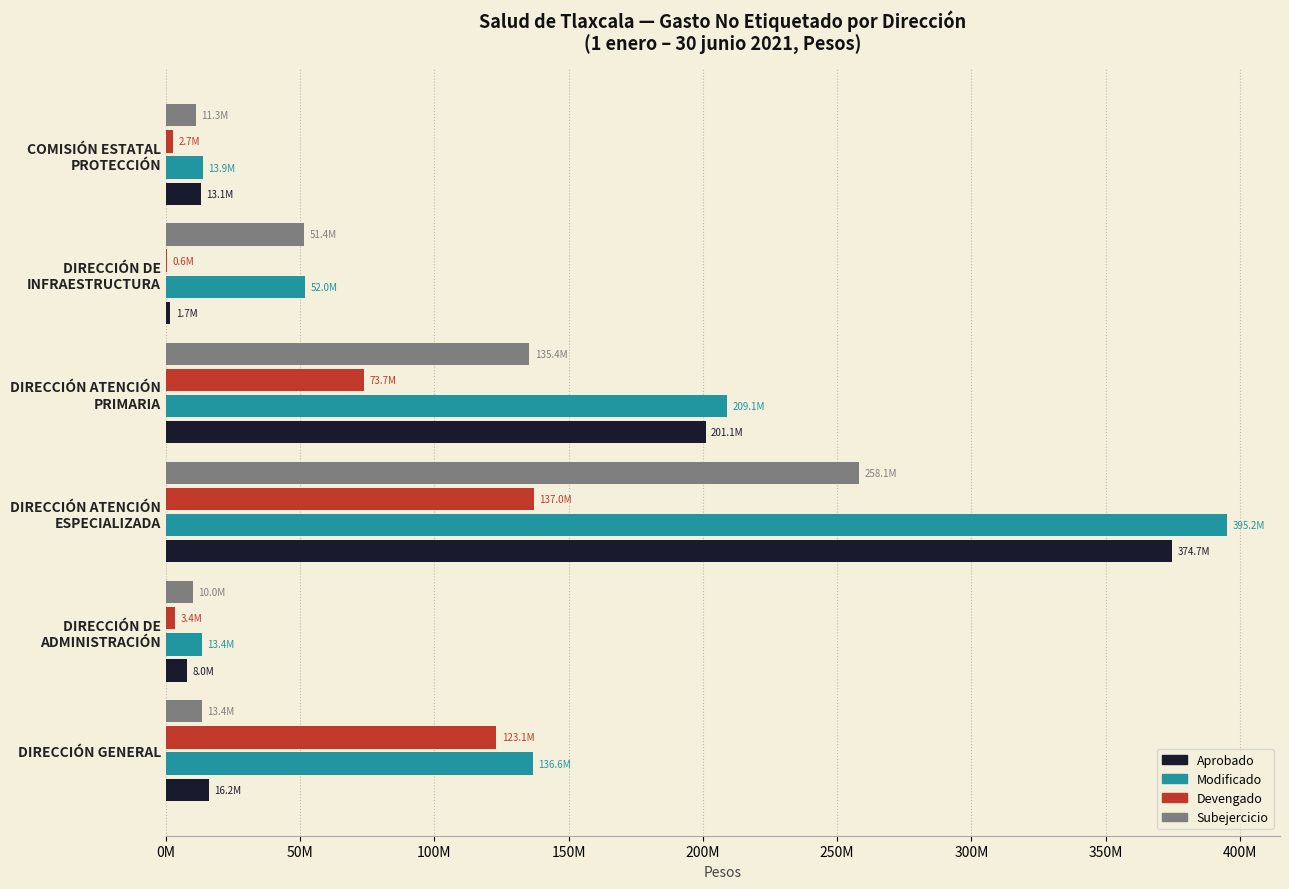

What are all the series names shown in the legend?

Aprobado, Modificado, Devengado, Subejercicio